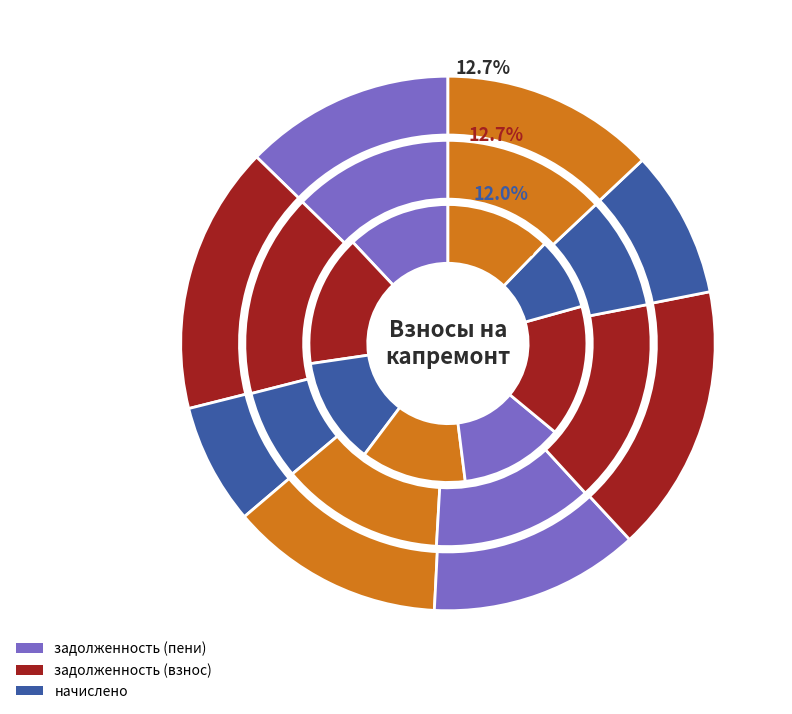

At 4, list the series in order from largest to smallest.

задолженность (пени), задолженность (взнос), начислено